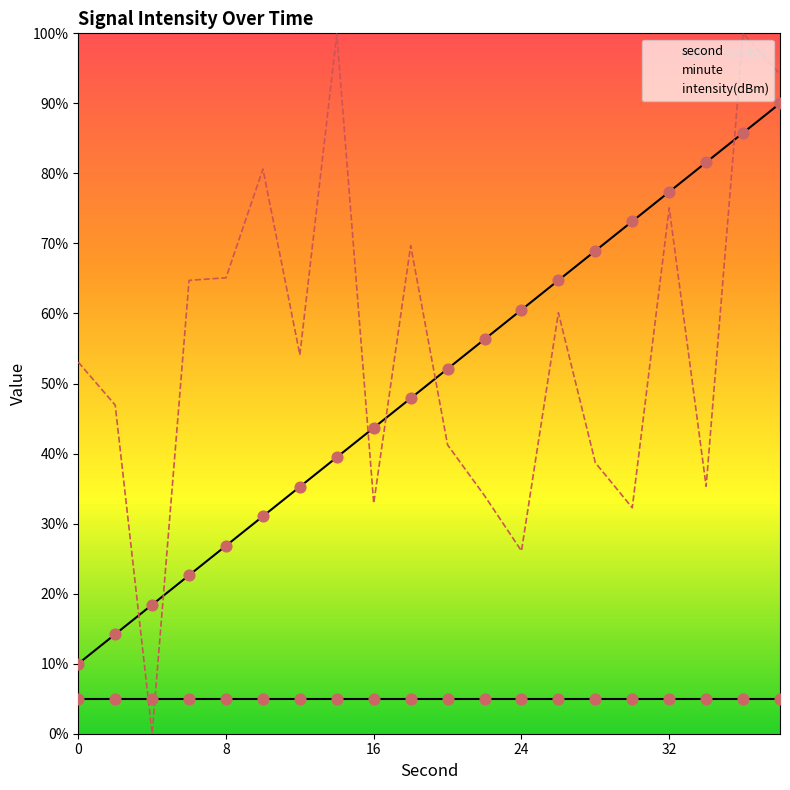

Which series reaches the minimum Y coordinate?

intensity